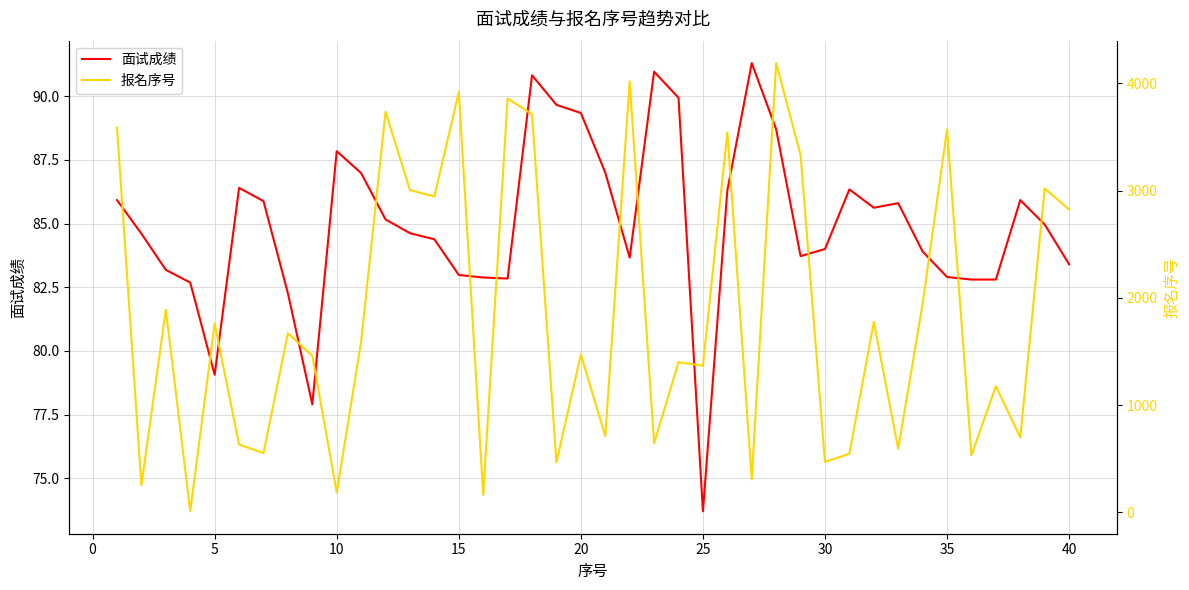

What is the maximum value for 面试成绩?

91.3